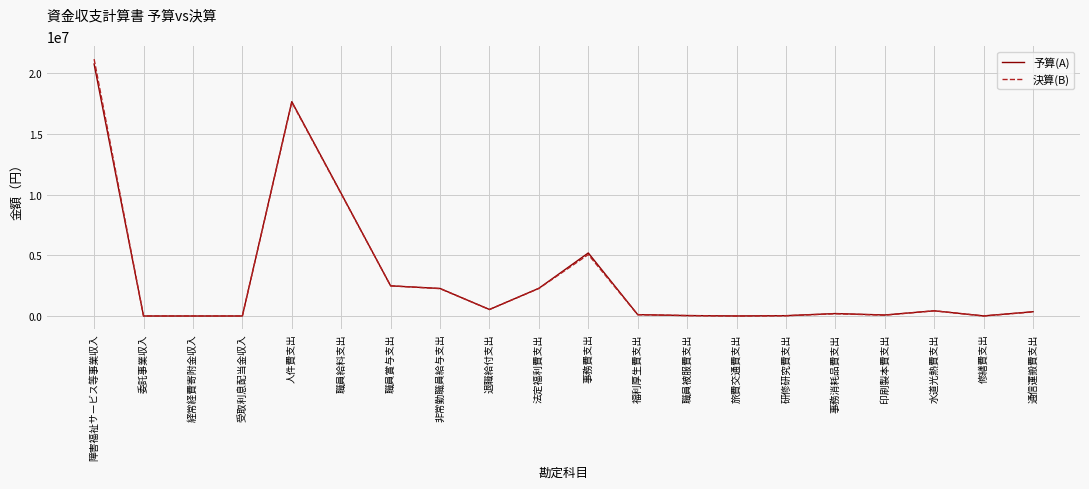

What is the highest value of the 予算(A) series?

20750000